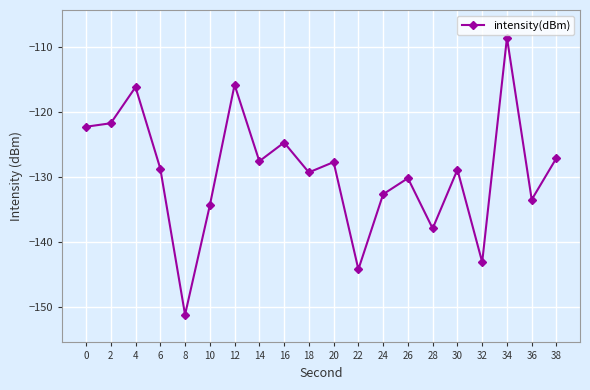

Which label corresponds to the smallest value in the chart?

8